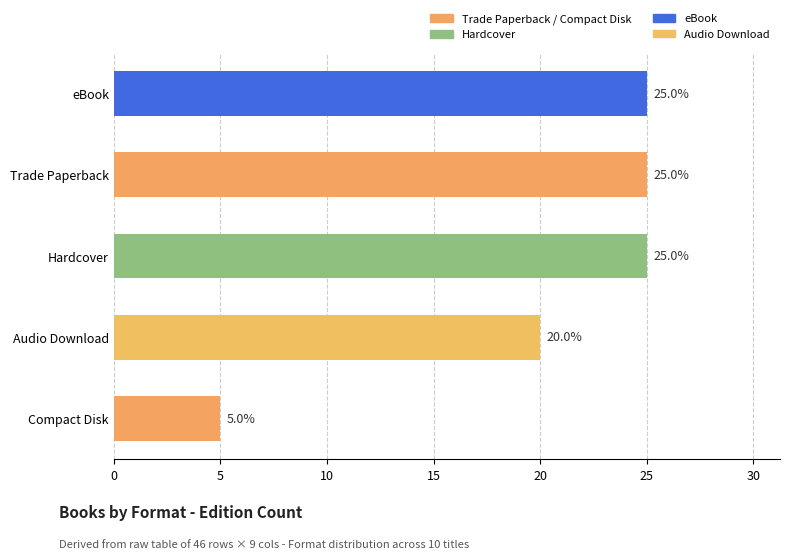

What is the sum of all values?

100